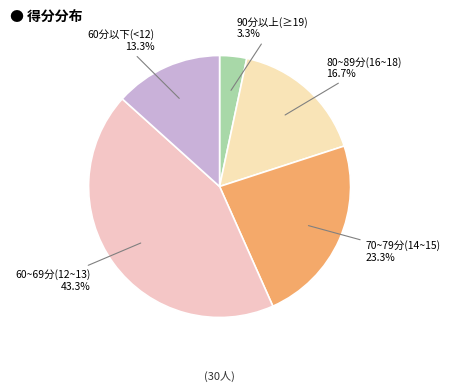

How many slices are in this pie chart?

5